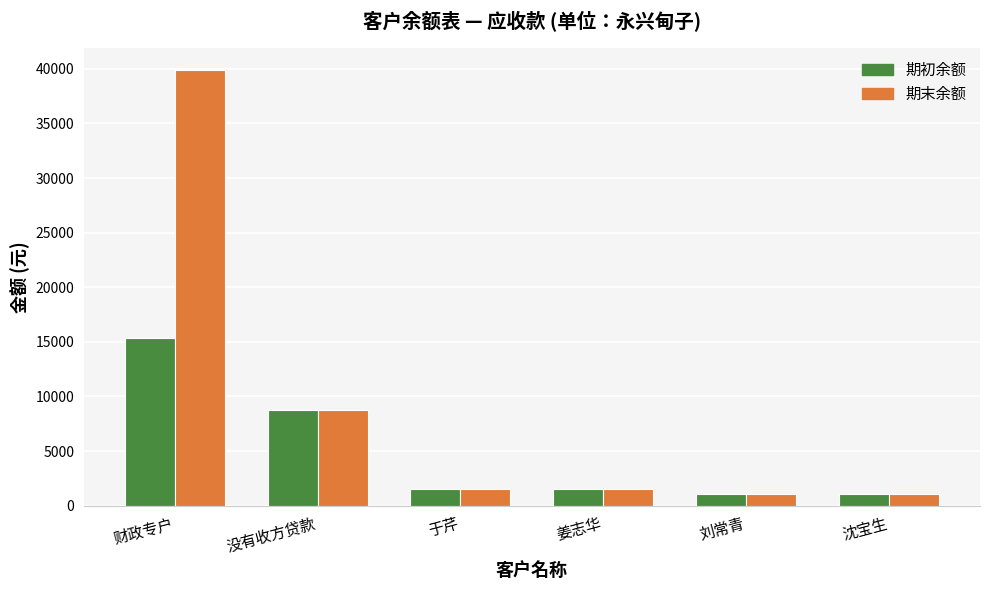

At which category is the sum across all series the highest?

财政专户